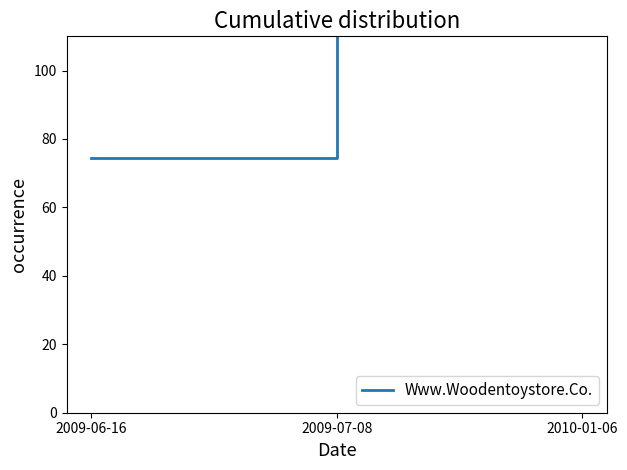

What is the change in value from 2009-07-08 to 2010-01-06?

+100.0